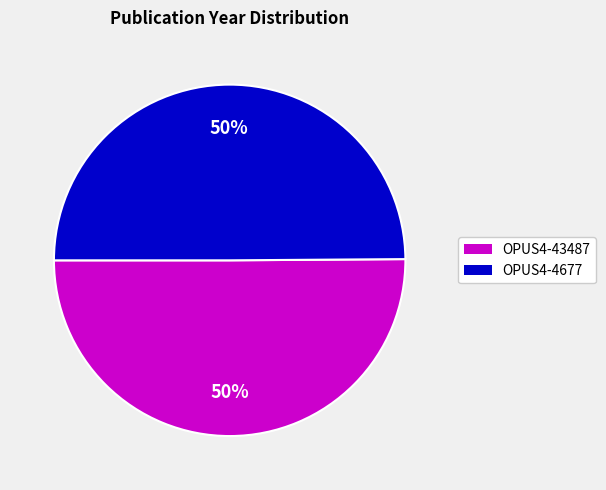

Combined, do OPUS4-4677 and OPUS4-43487 account for over 50%?

Yes